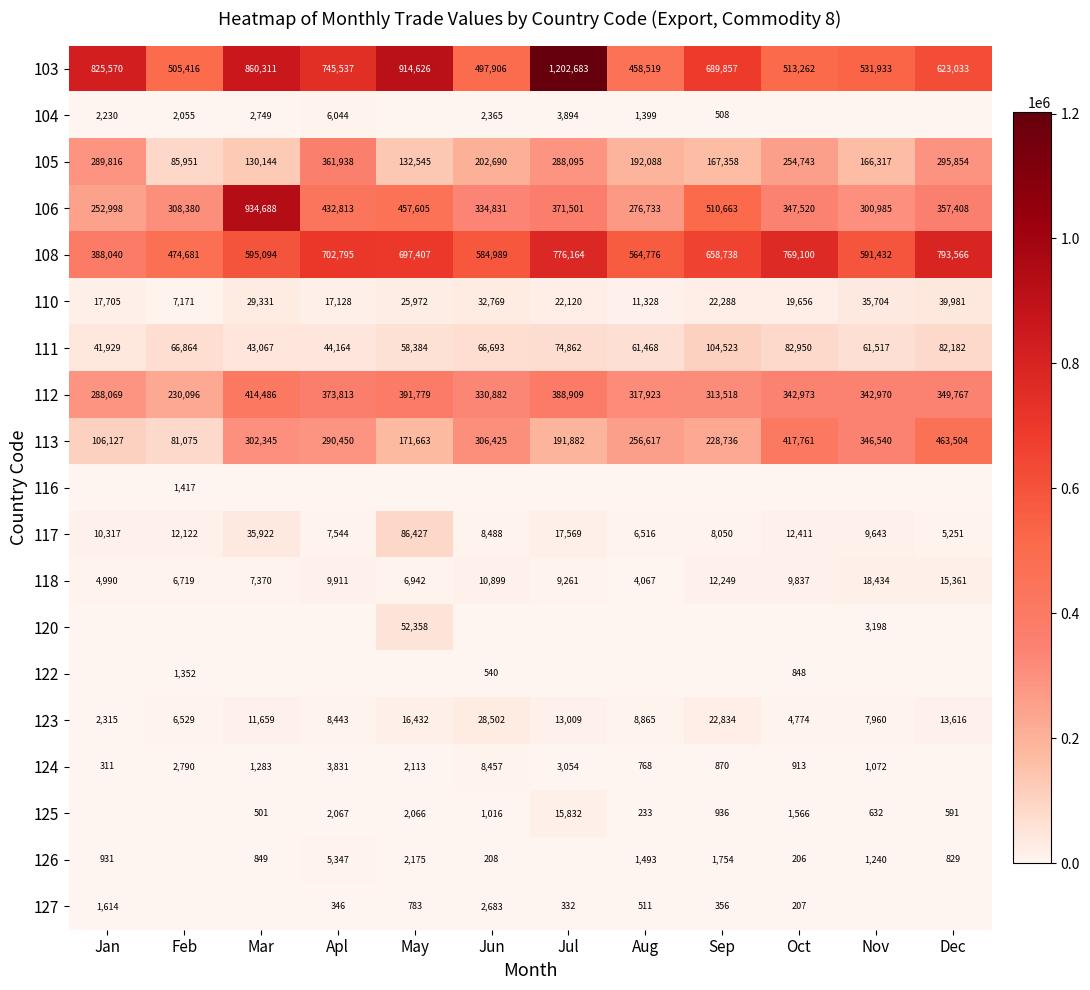

At which category is the sum across all series the highest?

Jul